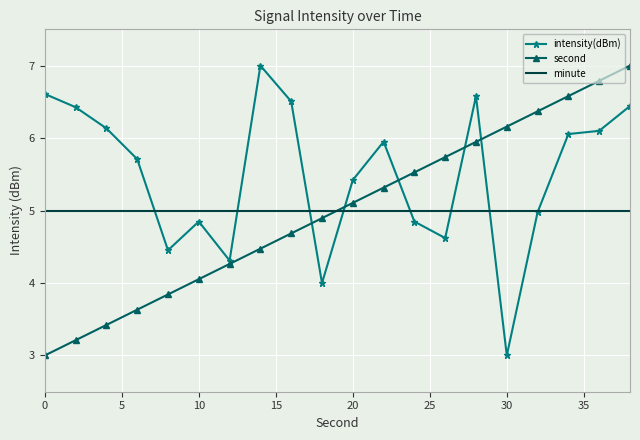

After their last crossing, which series has the higher values: second or minute?

second